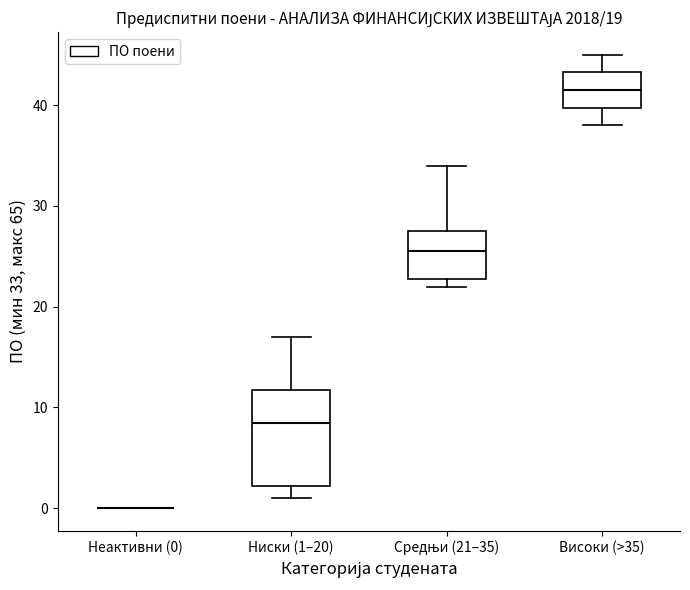

Comparing the boxes themselves (not the whiskers), which one is the tallest?

Ниски (1–20)